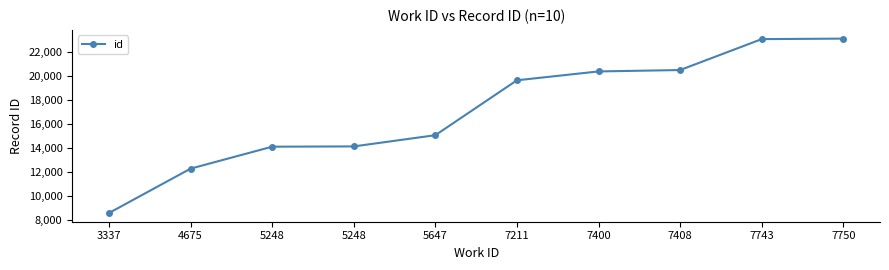

Reading left to right, transcribe all the data shown in this chart.

8608	12307	14137	14159	15095	19673	20411	20527	23105	23147